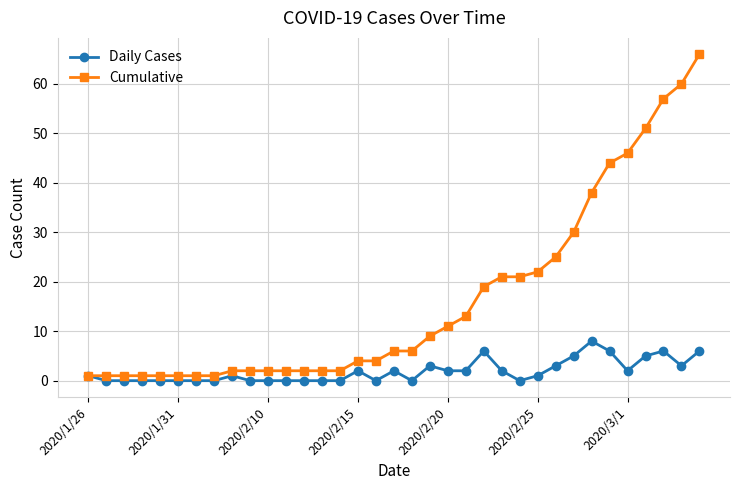

What is the maximum value for Daily Cases?

8